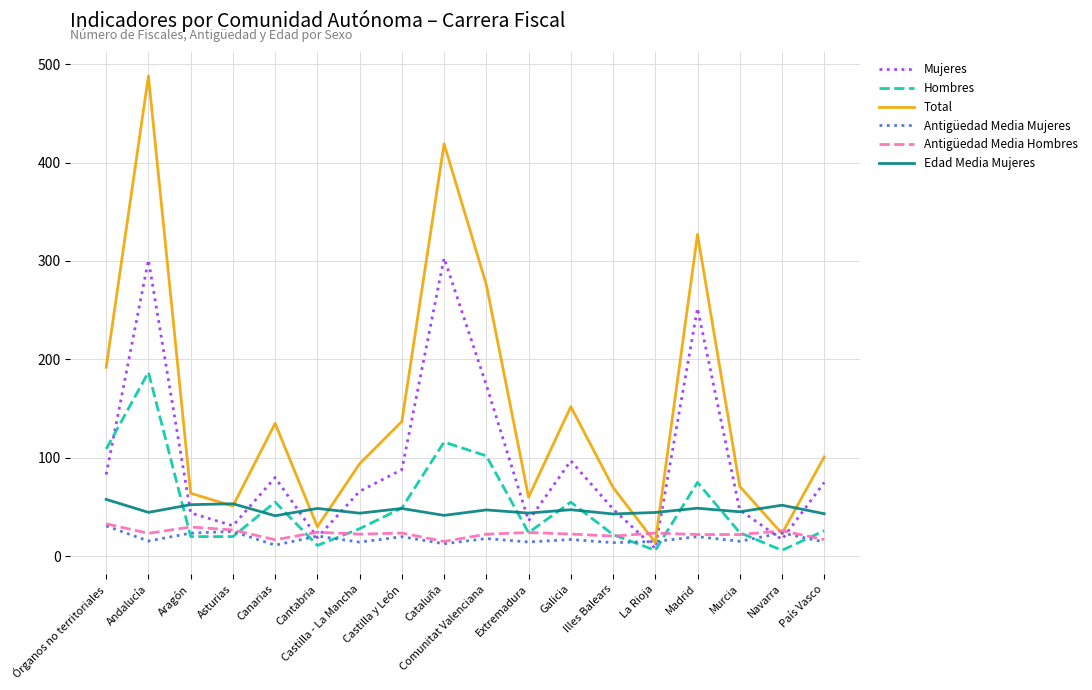

Which series has the largest range (max minus min)?

Total